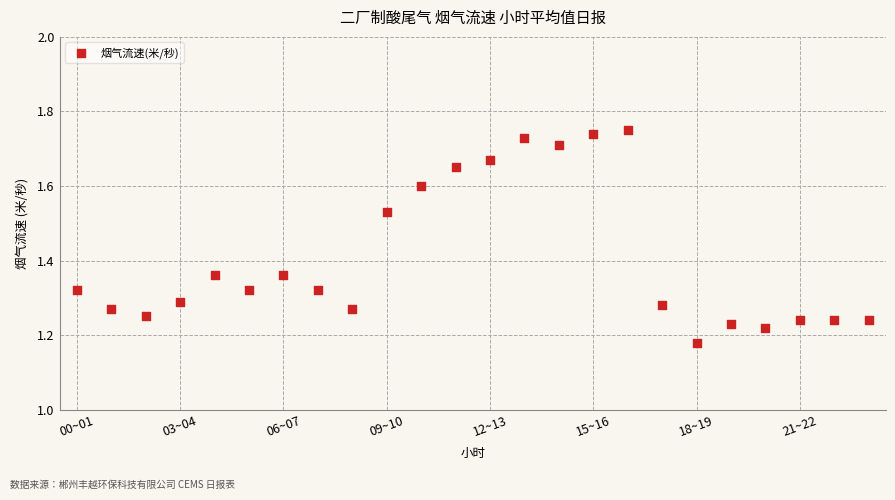

What is the range of Y values (max minus min)?

0.6